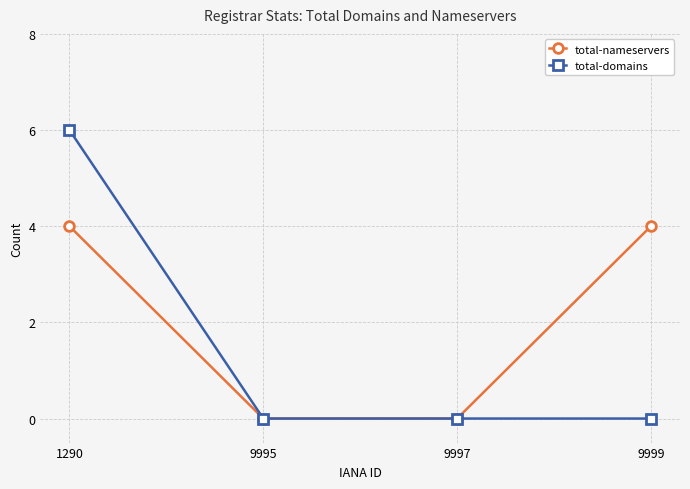

What is the sum of all total-nameservers values?

8